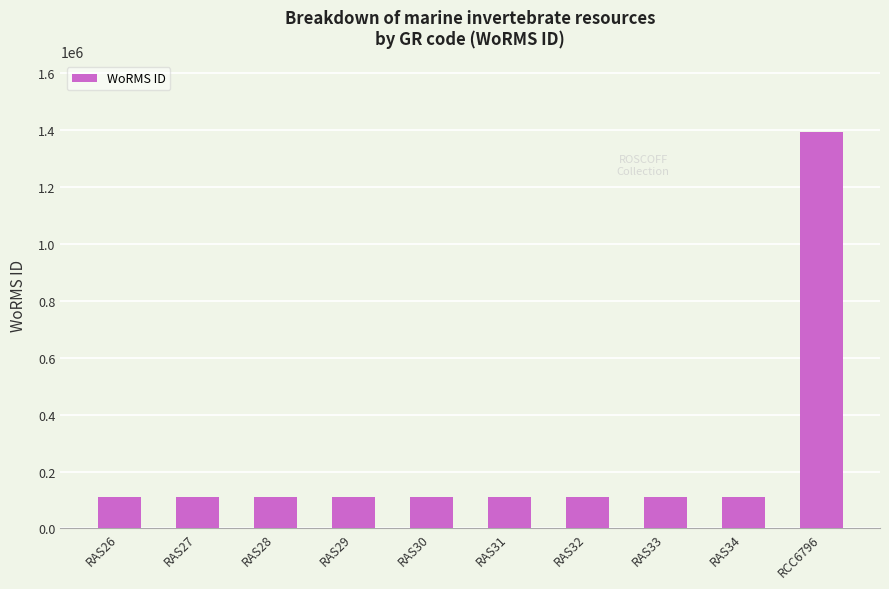

What position from the left is RAS27?

2